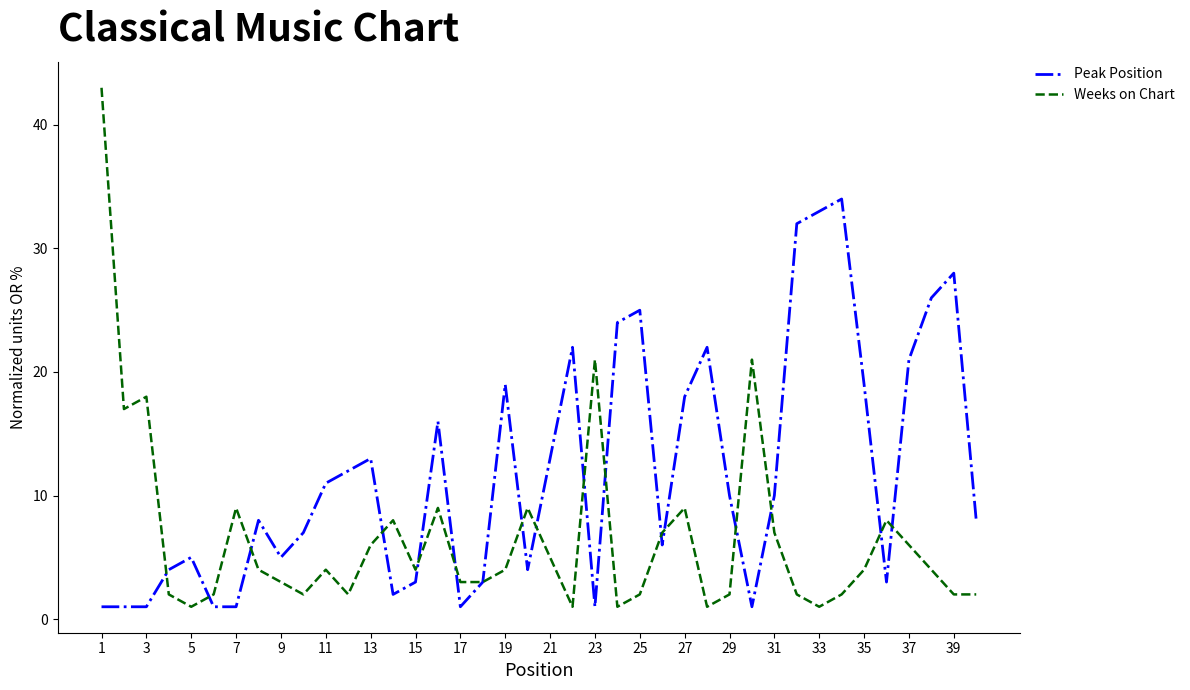

What is the maximum value shown in the chart?

43